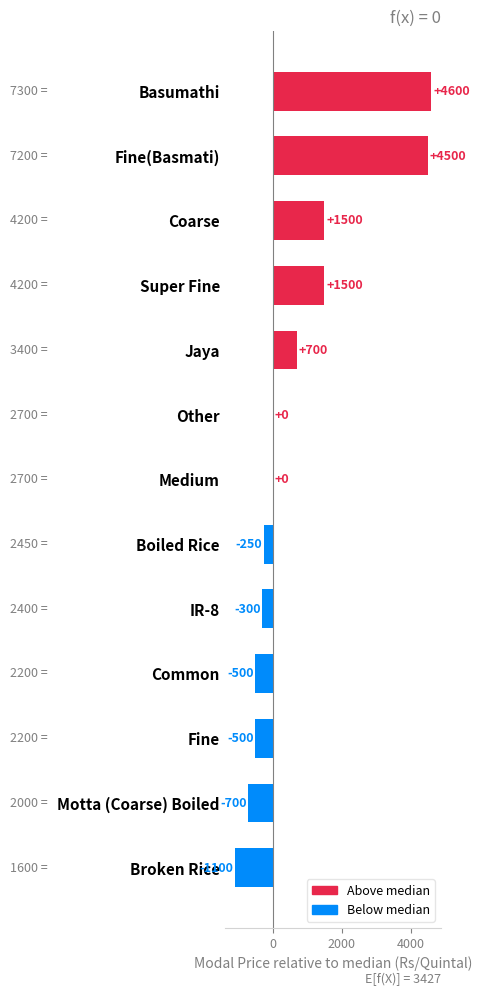

Is it true that the value at Common is -500?

True